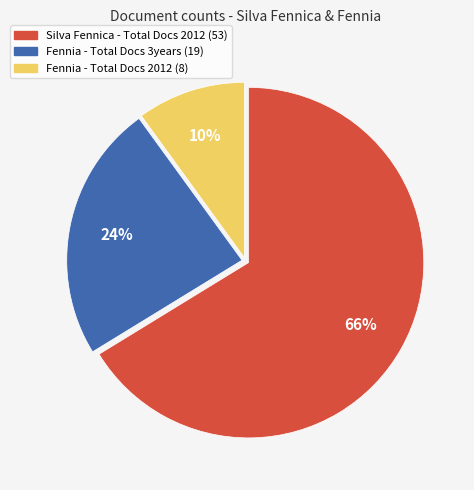

To the nearest percent, what is the difference between the largest and smallest slice percentages?

56%